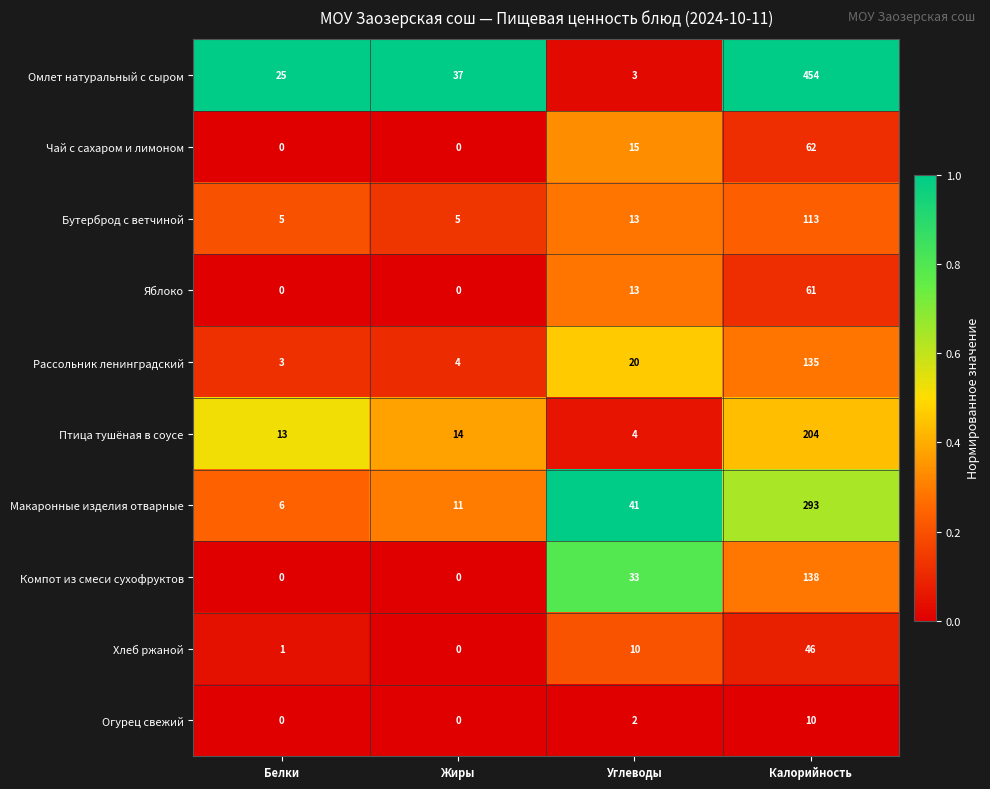

Read the Компот из смеси сухофруктов value at Калорийность.

138